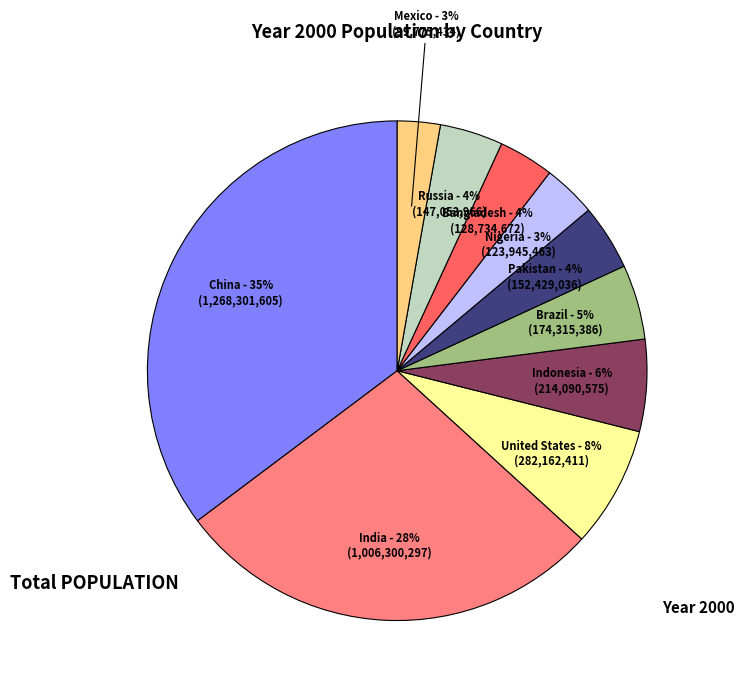

Is it true that Mexico is 3% of the pie?

True